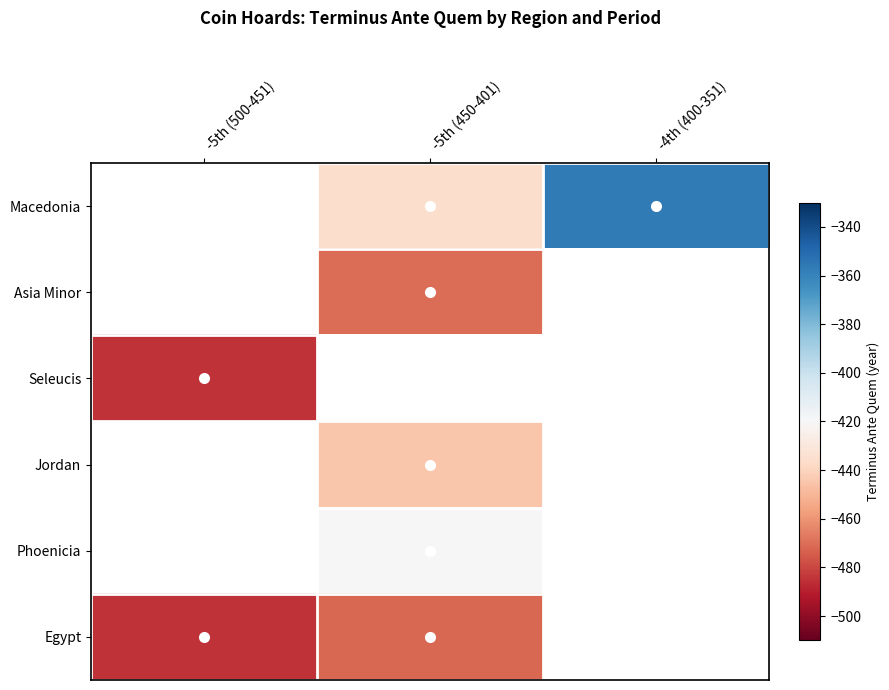

What is the smallest value displayed?

-485.0